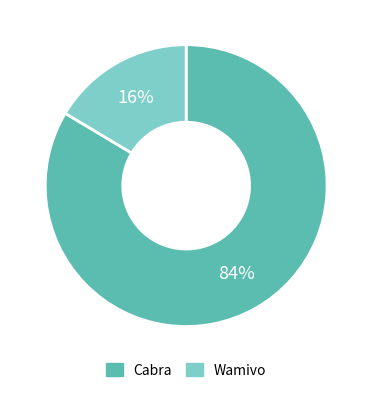

Count the number of slices in the pie.

2